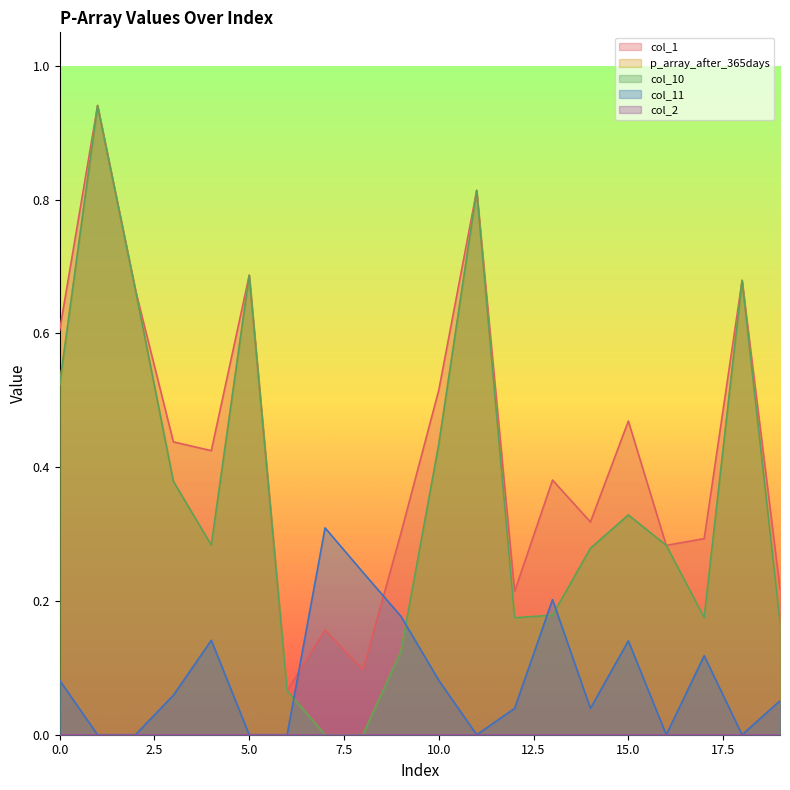

What is the average value of the p_array_after_365days series?

0.4